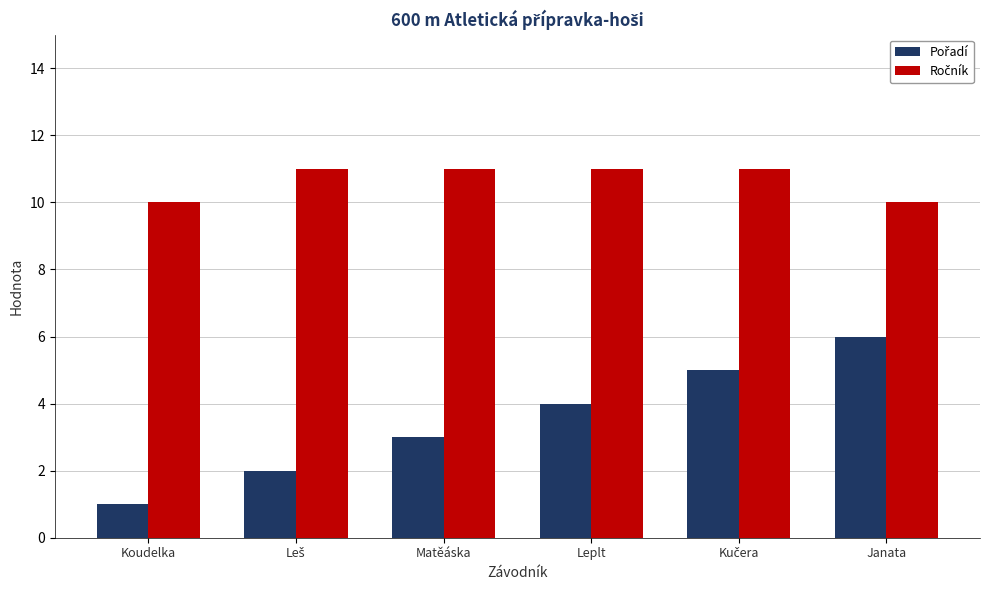

What is the total value across all series at Koudelka?

11